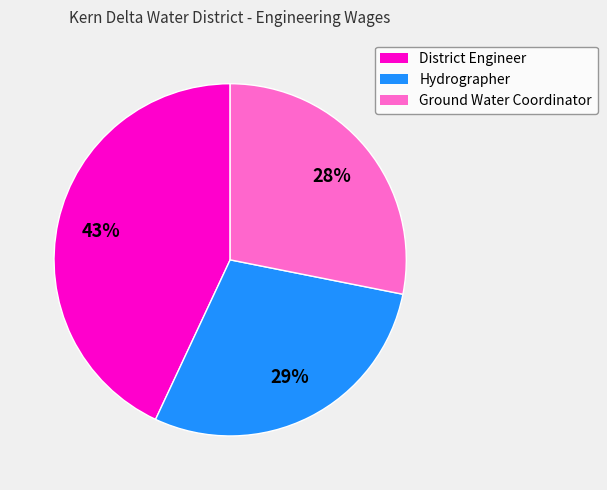

Is the sum of Ground Water Coordinator and District Engineer greater than half?

Yes